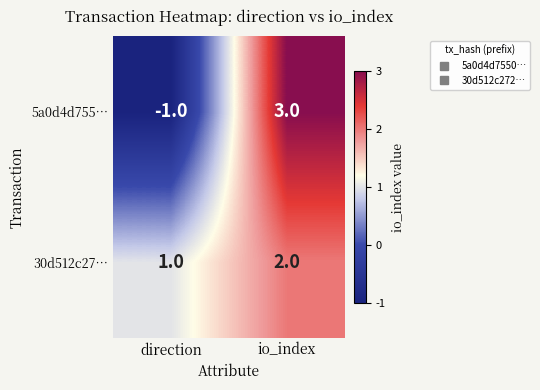

Which series has the largest total across all categories?

30d512c27…